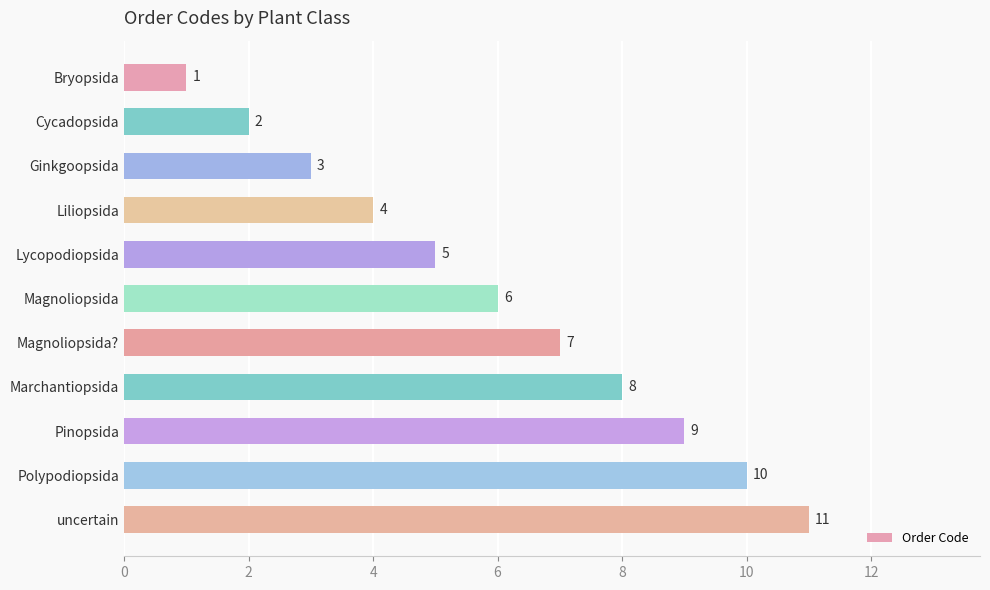

List the labels in order of value, smallest first.

Bryopsida, Cycadopsida, Ginkgoopsida, Liliopsida, Lycopodiopsida, Magnoliopsida, Magnoliopsida?, Marchantiopsida, Pinopsida, Polypodiopsida, uncertain